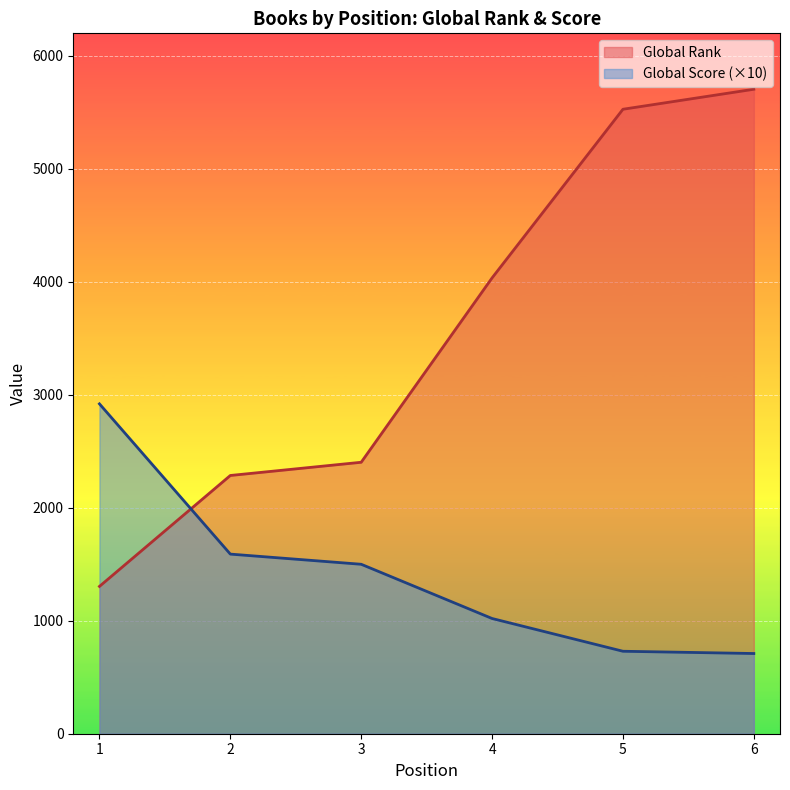

What is the value of the Global Rank point at the 1st from the left?

1304